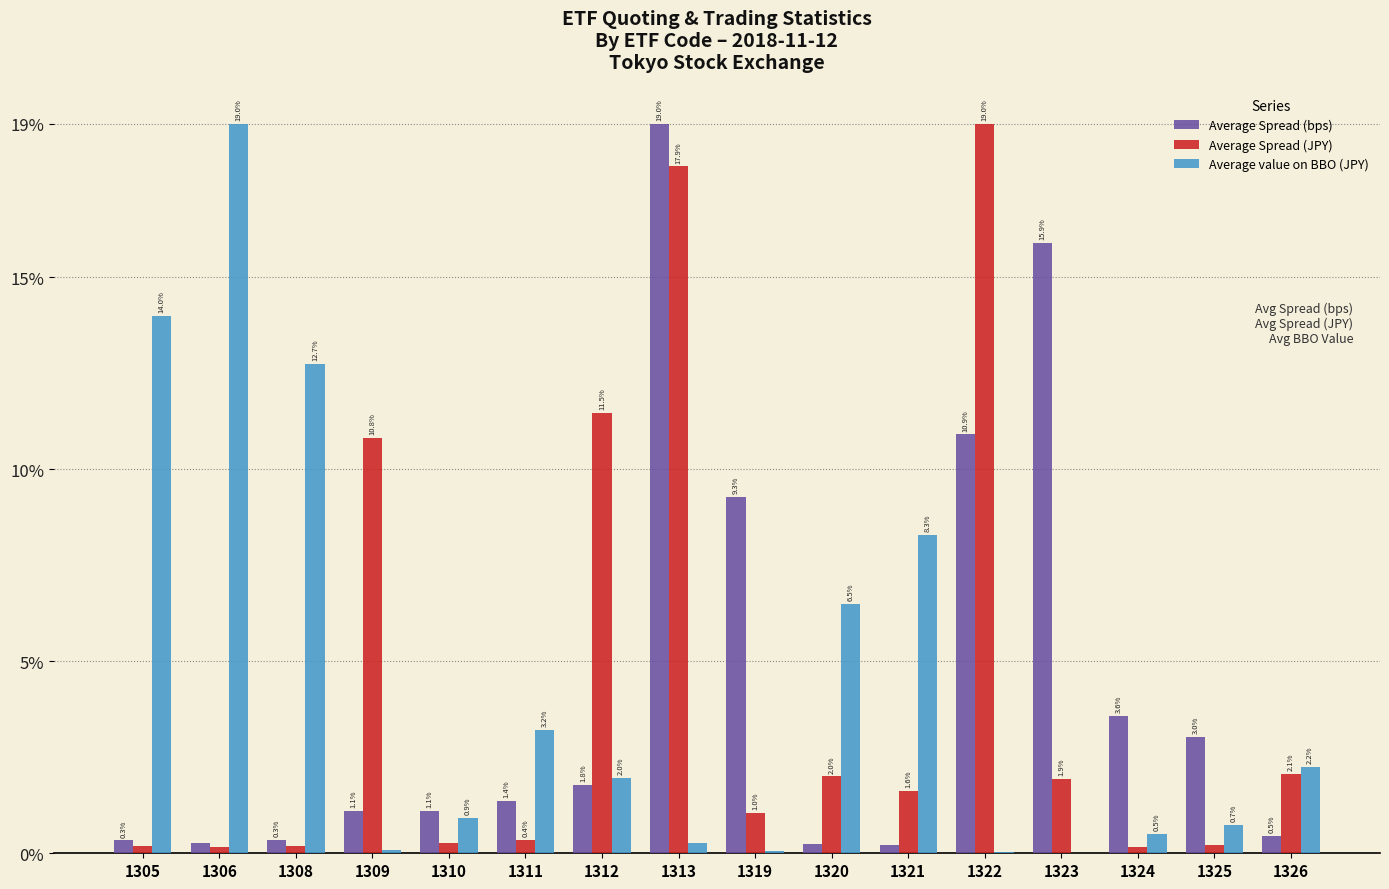

At which label does Average value on BBO (JPY) first exceed 1?

1305